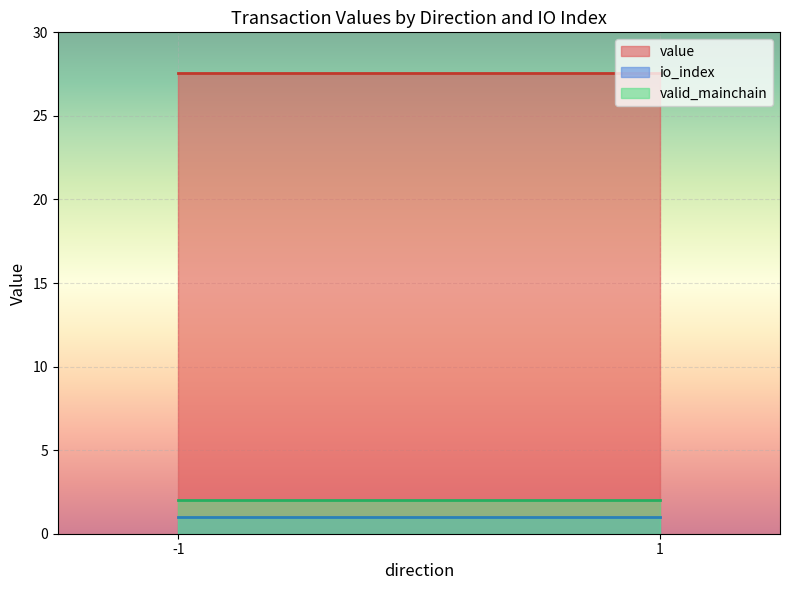

Which series has the largest total across all categories?

value